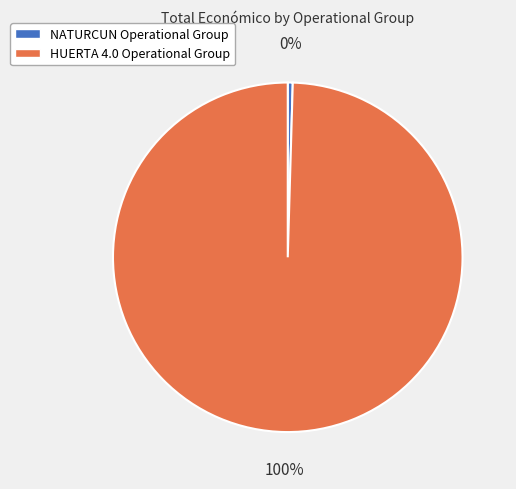

How many segments does this pie chart have?

2